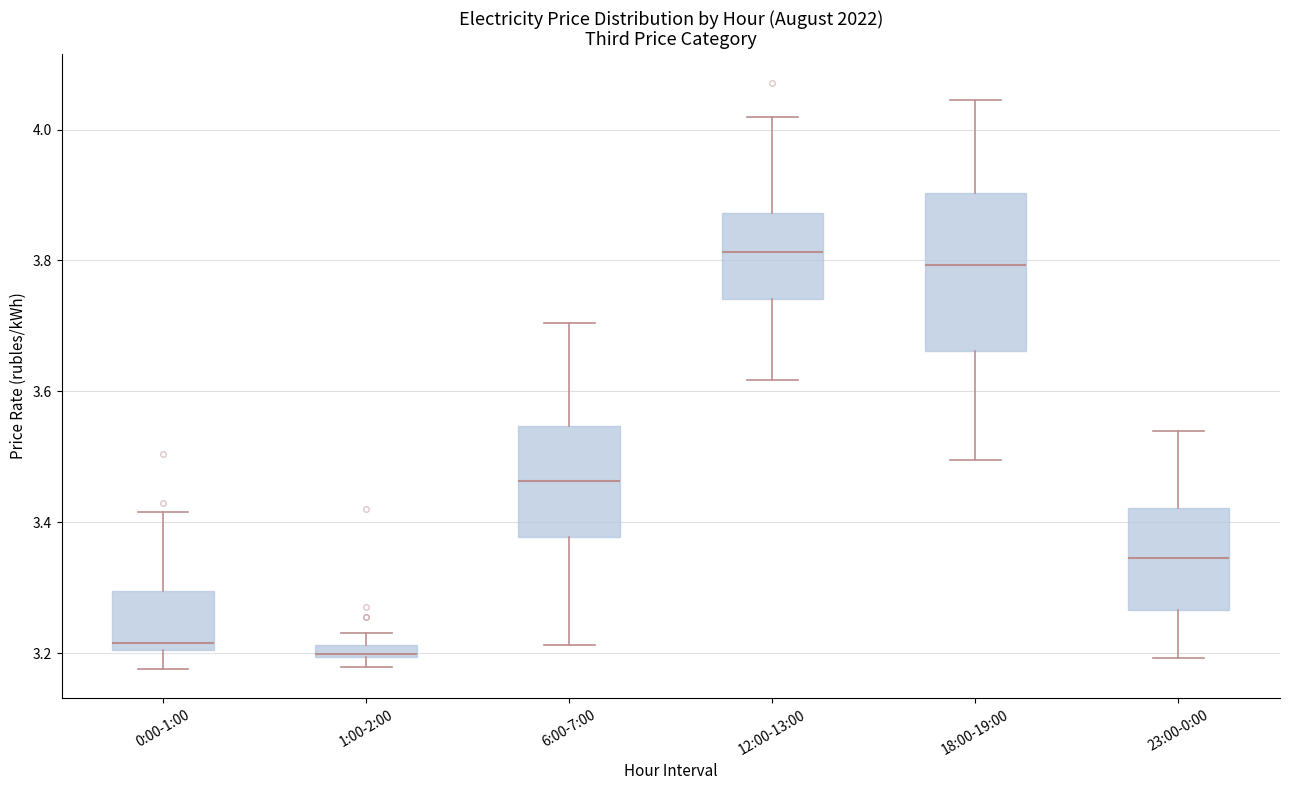

Where does the median line of the box for 23:00-0:00 sit on the y-axis? The values are not printed on the chart, so give them approximately, as read against the axis.

3.34